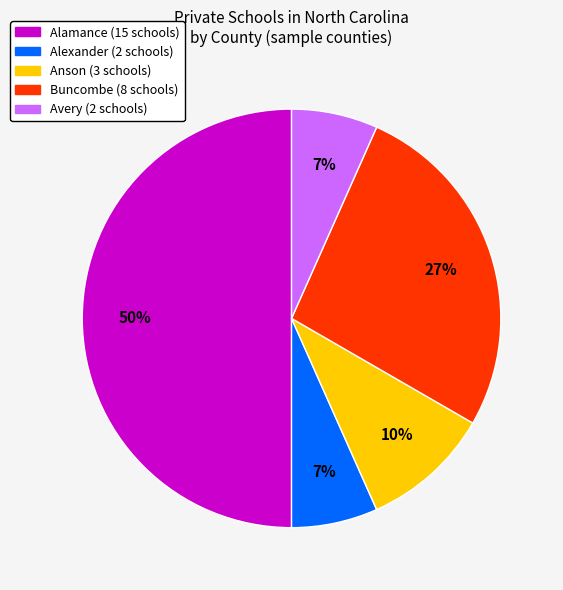

To the nearest percent, what percentage of the pie is Alexander?

7%